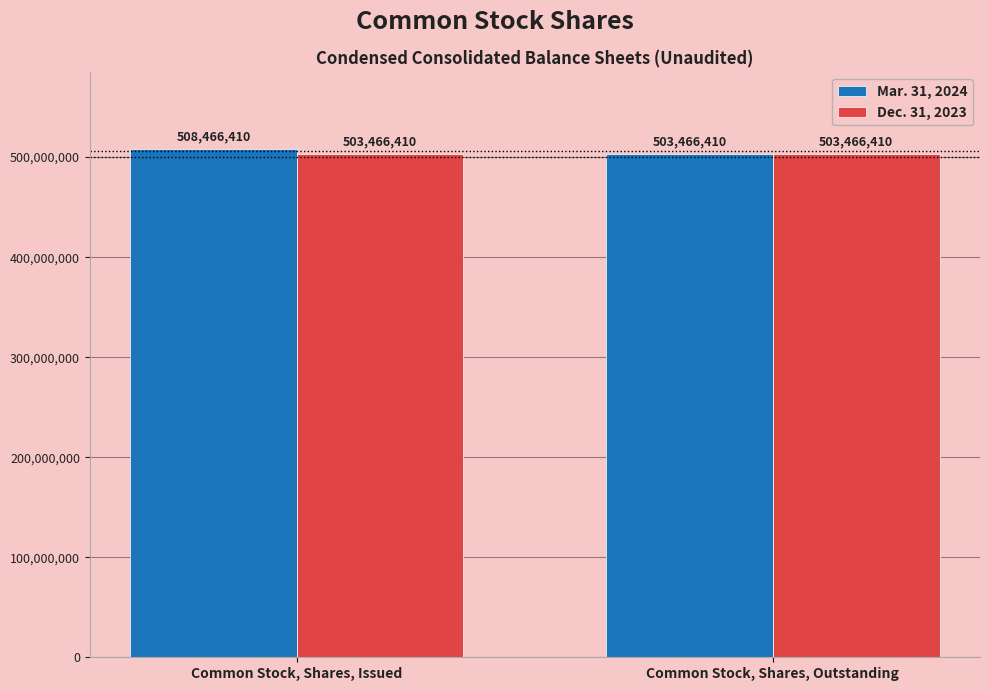

What is the maximum value for Mar. 31, 2024?

508466410